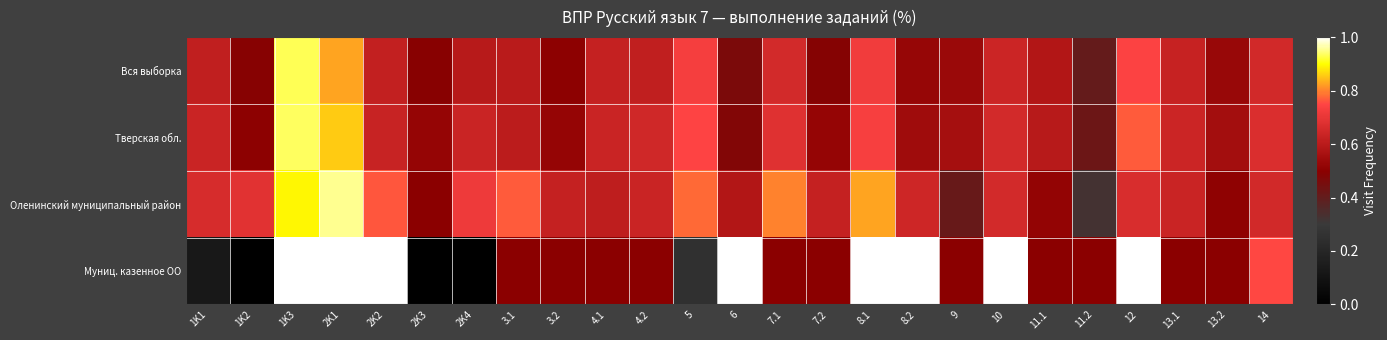

Rank the series at 6 from highest to lowest value.

Муниц. казенное ОО, Оленинский муниципальный район, Тверская обл., Вся выборка